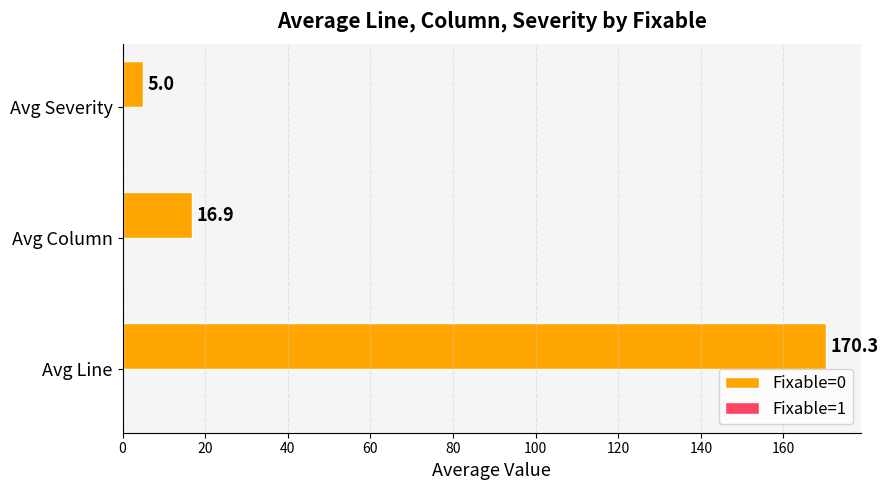

Rank the categories by value from highest to lowest.

Avg Line, Avg Column, Avg Severity